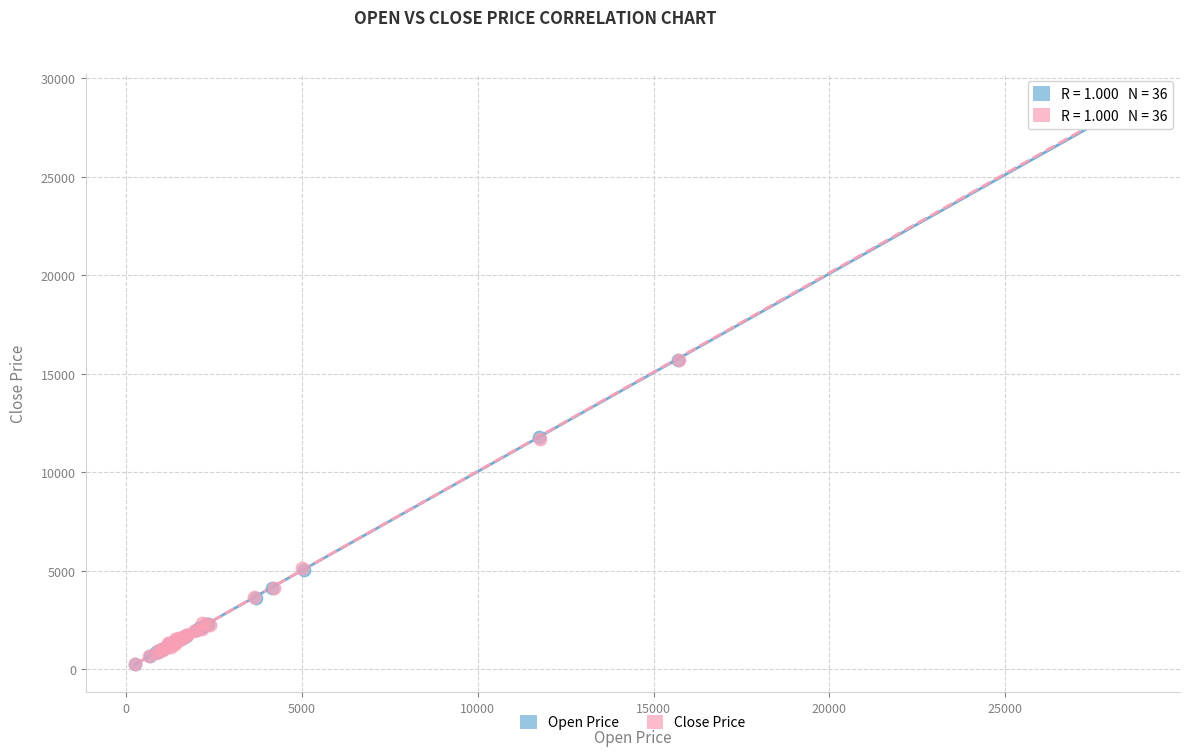

Which series has the widest spread of Y values?

Close Price